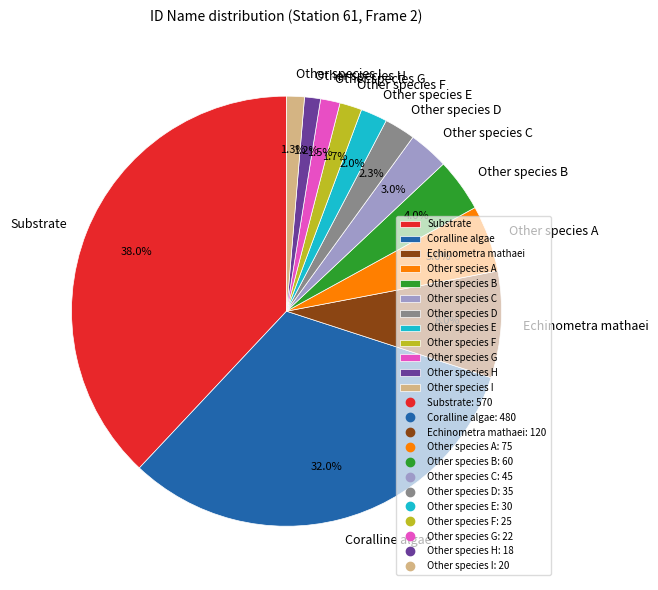

How many slices are in this pie chart?

12